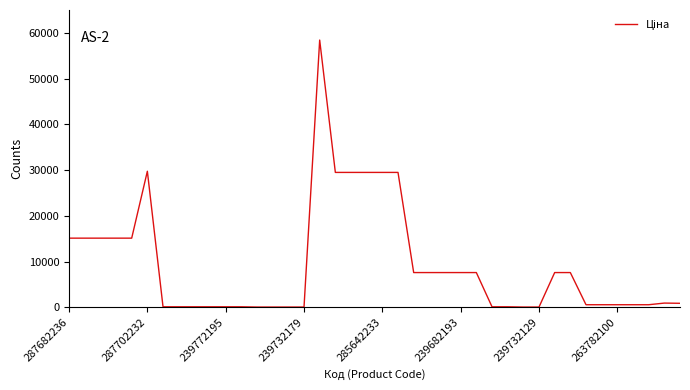

What is the difference between the maximum and minimum values?

58369.5